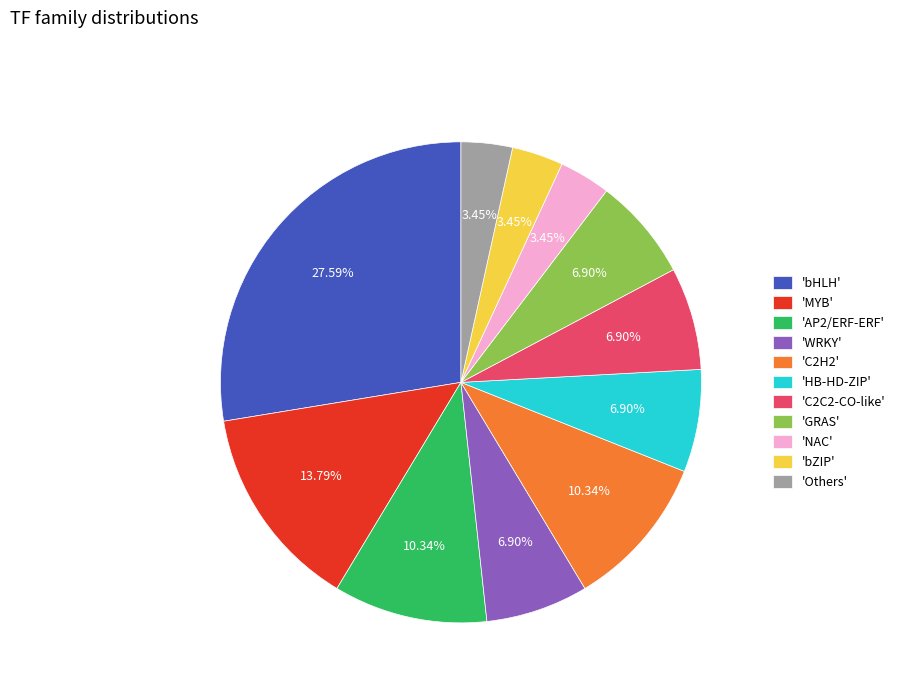

Do 'Others' and 'GRAS' together represent more than half of the pie?

No